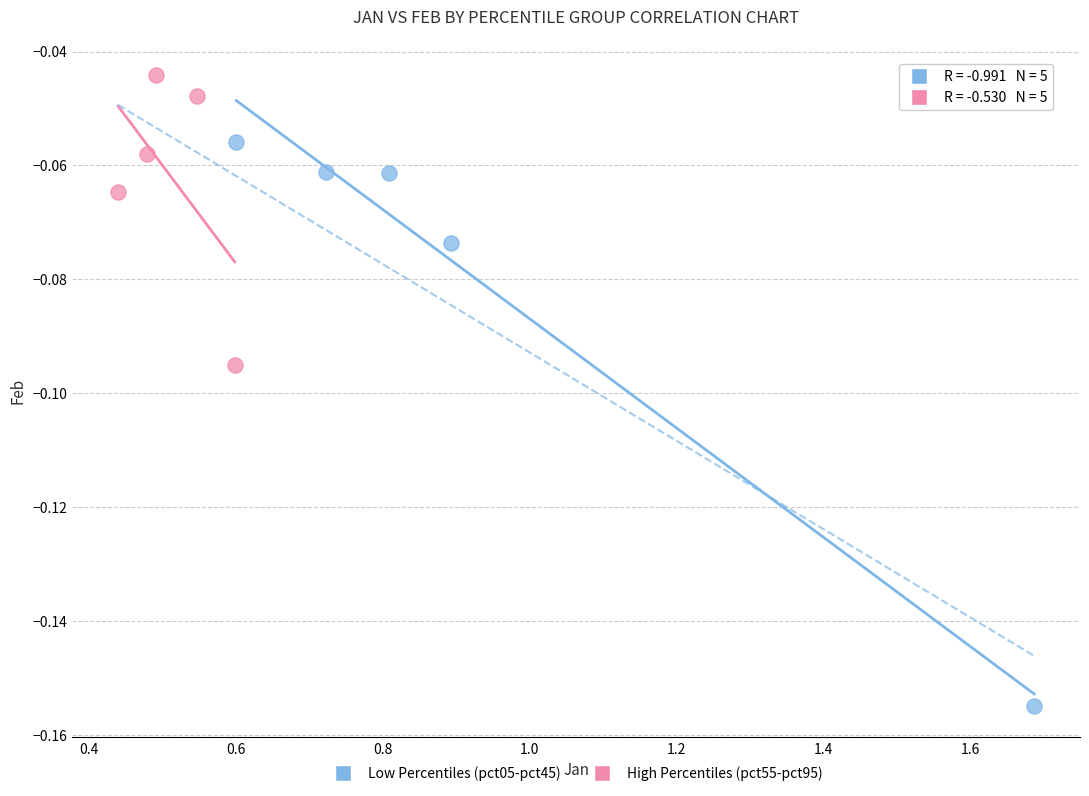

Which series has the widest spread of Y values?

Low Percentiles (pct05-pct45)